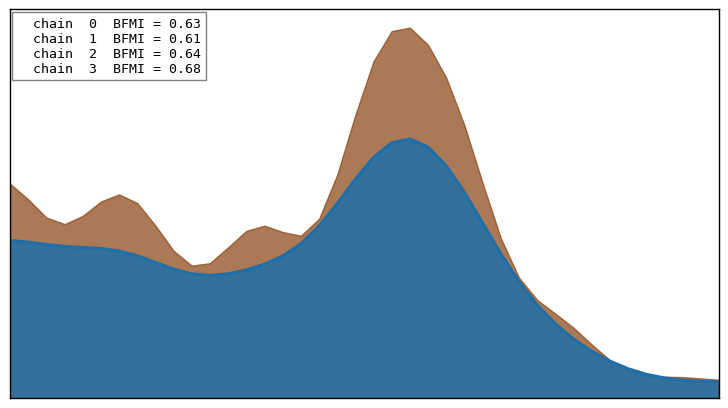

How many series are shown in this chart?

2